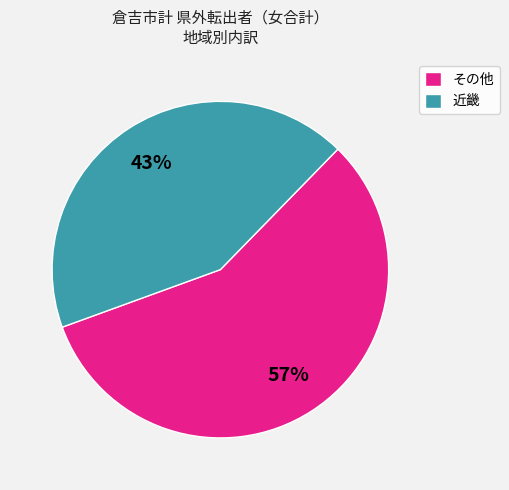

What percentage is the 近畿 slice, to the nearest percent?

43%